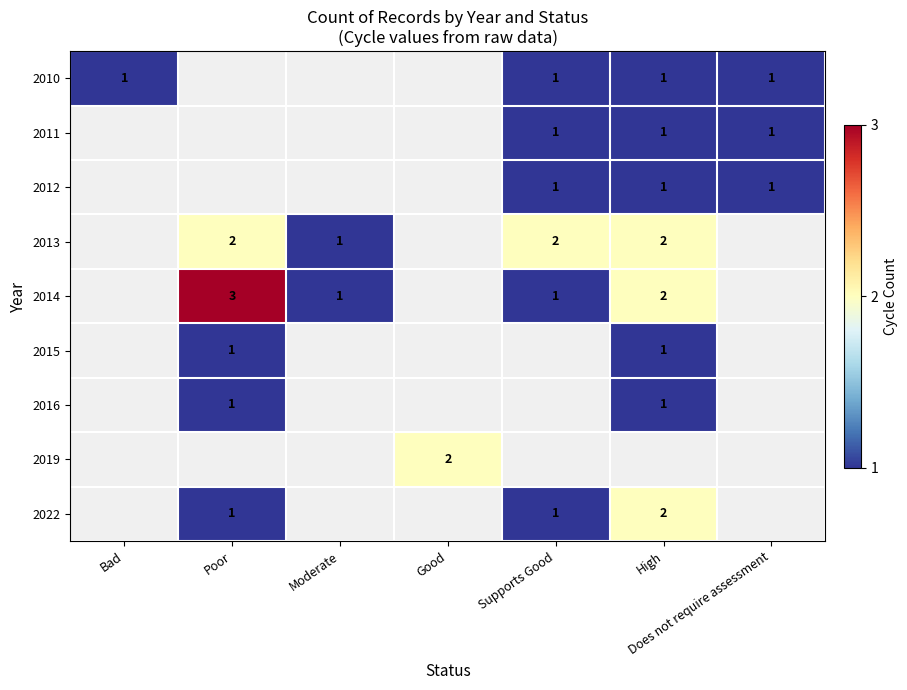

True or false: 2013 has a value of 0 at Moderate.

False